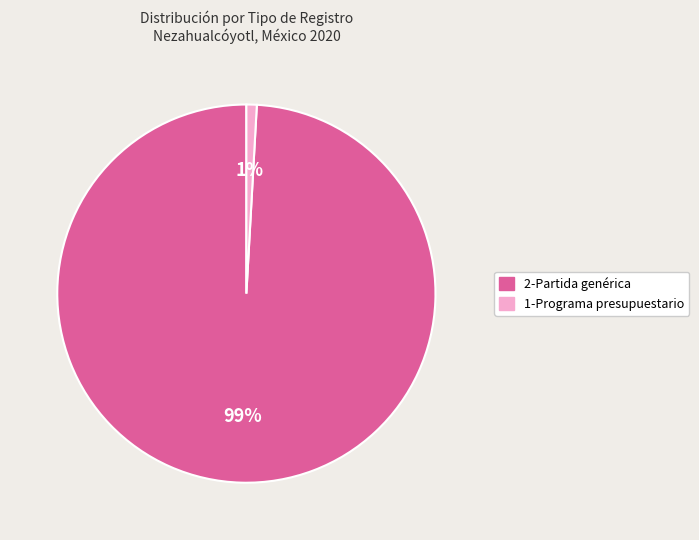

Which has a higher value, 2-Partida genérica or 1-Programa presupuestario?

2-Partida genérica